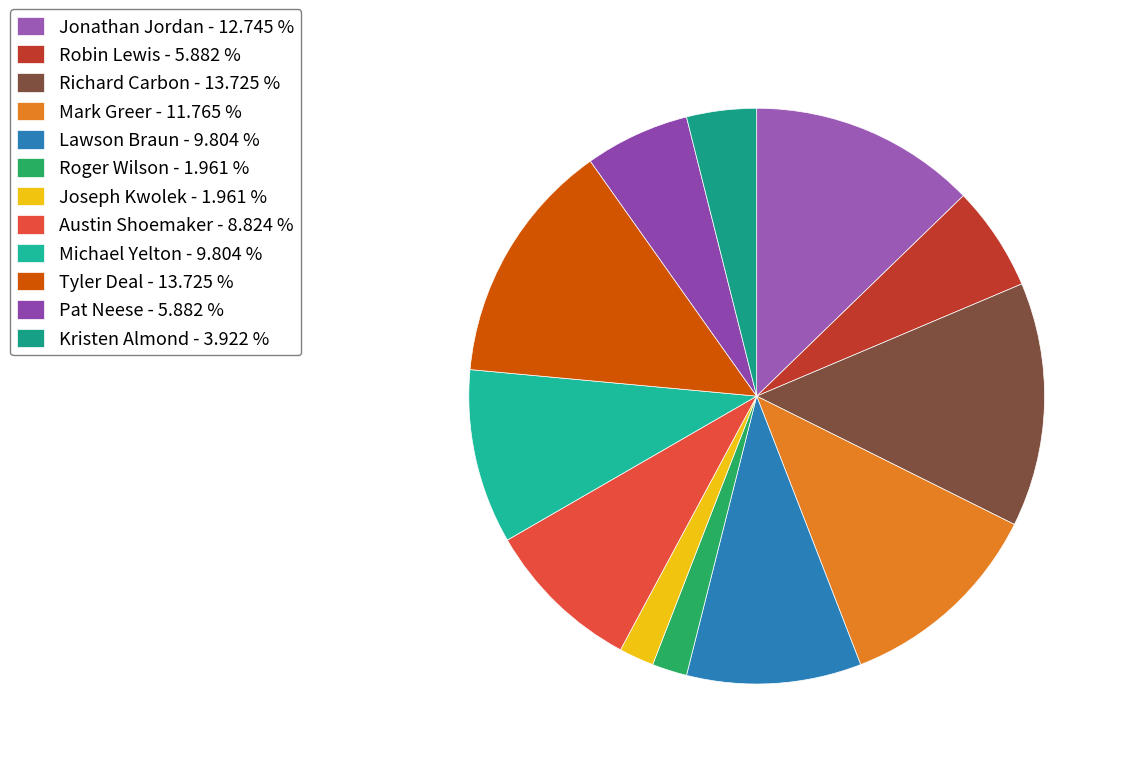

To the nearest percent, what percentage of the pie is Pat Neese?

6%